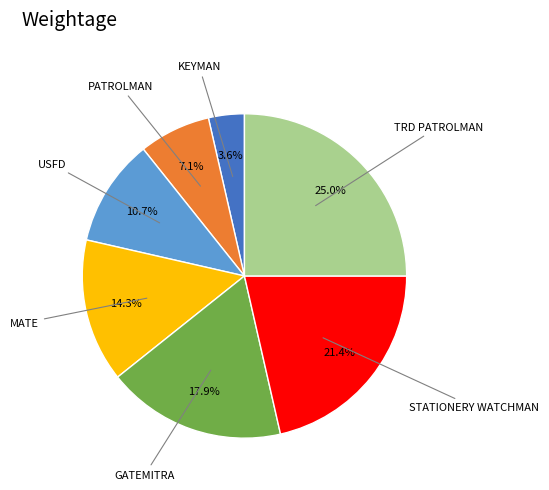

Is there any slice that represents more than half of the pie?

No